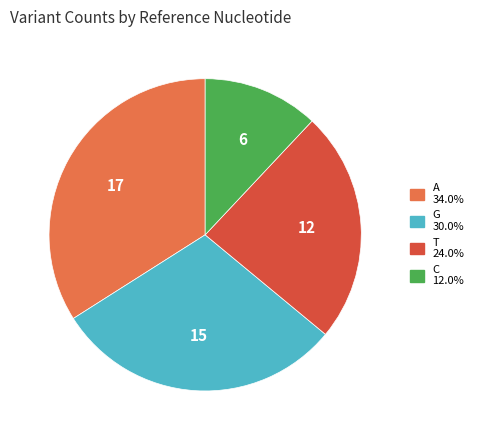

Is there a majority slice in this chart?

No